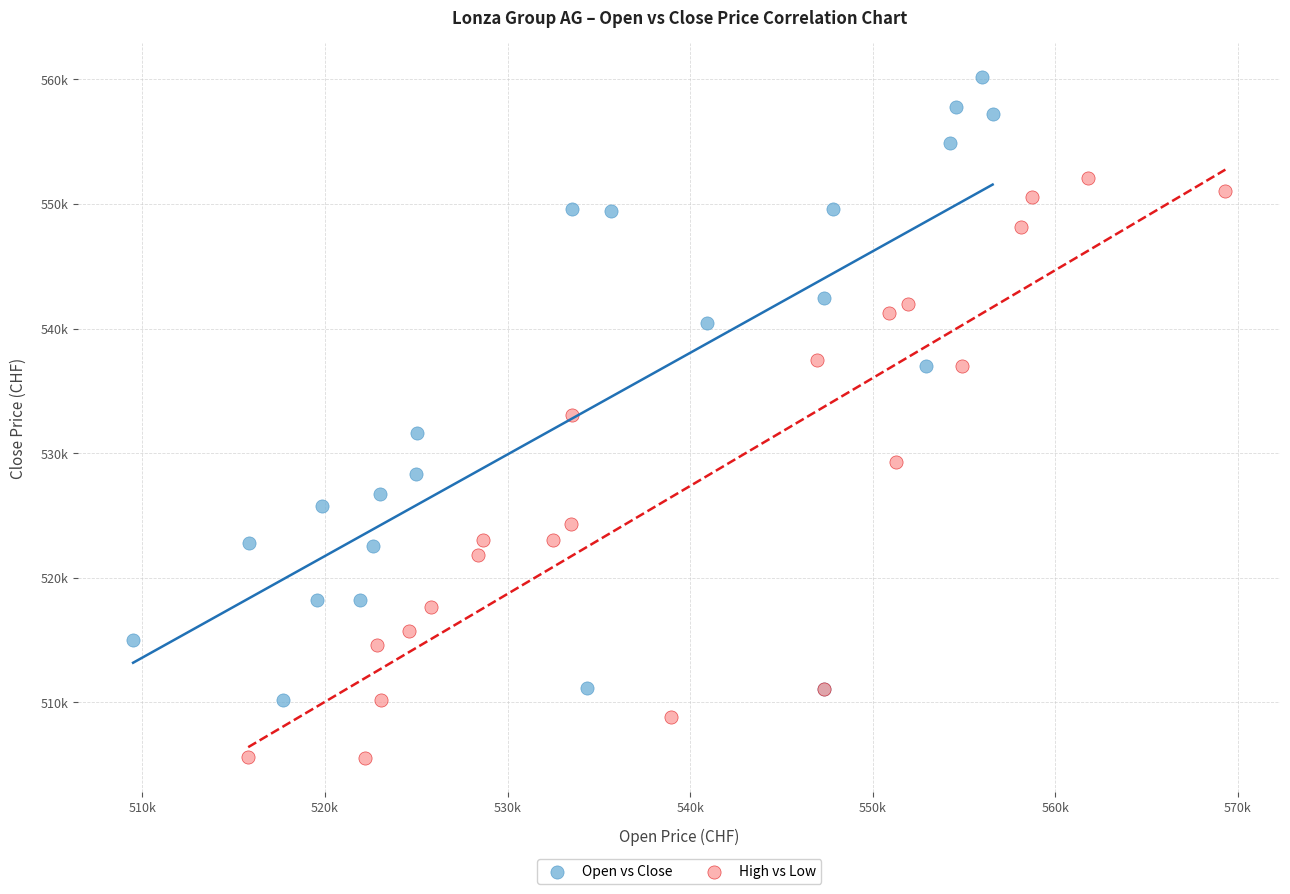

Which series has the largest Y range (max minus min)?

Open vs Close